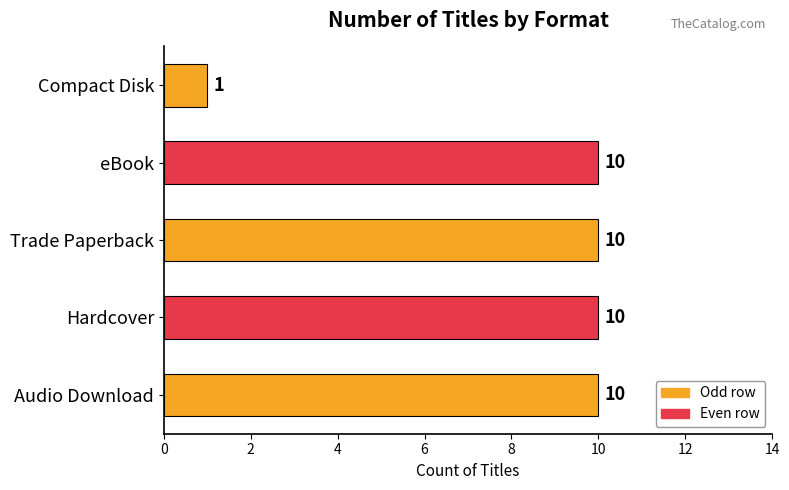

What is the change in value from Audio Download to Compact Disk?

-9